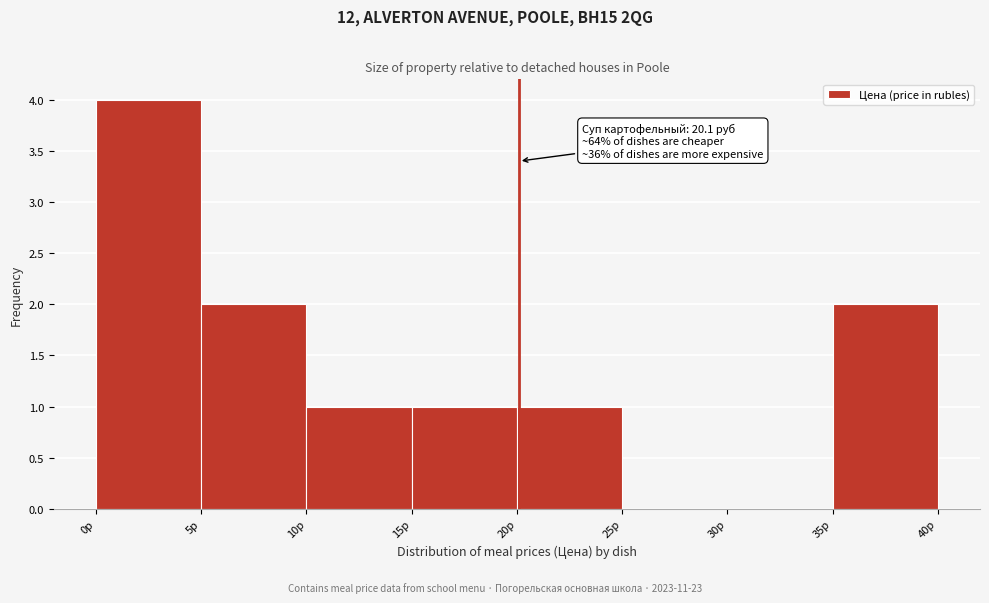

Over which range of the x-axis is the bar tallest?

0 to 5